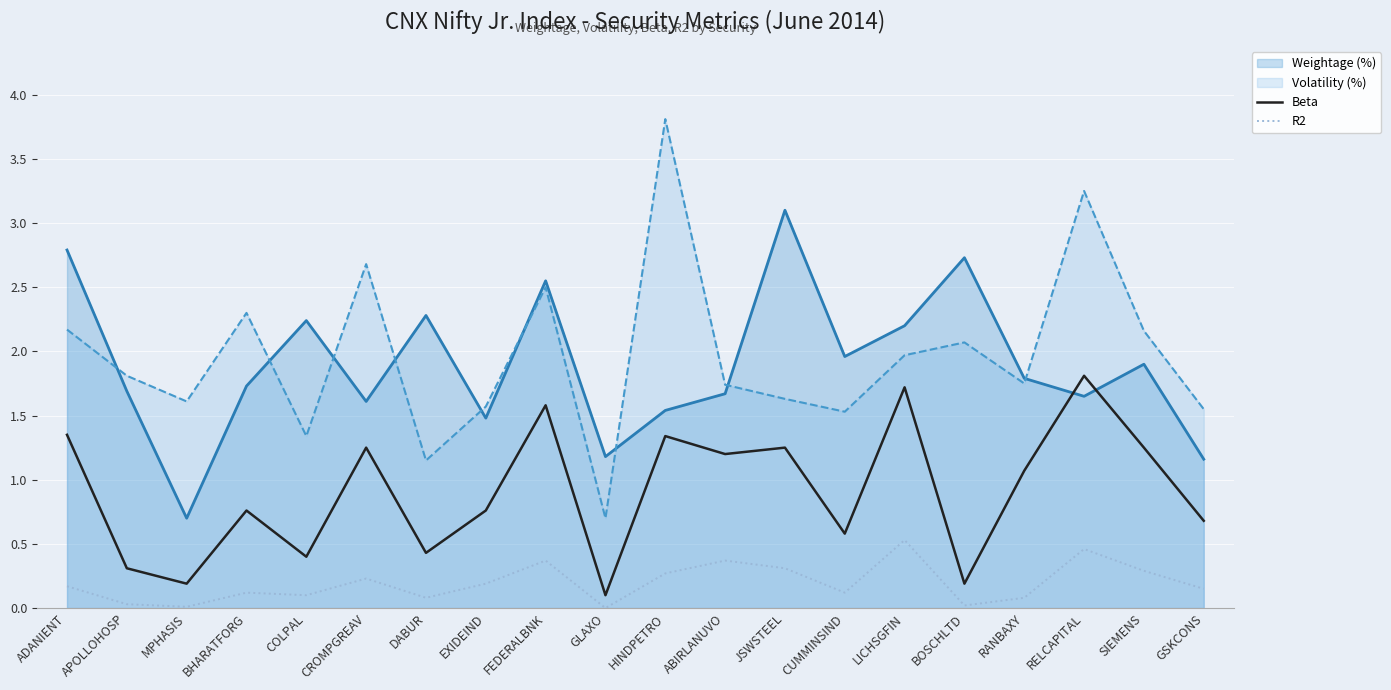

At CROMPGREAV, list the series in order from largest to smallest.

Volatility (%), Weightage (%), Beta, R2